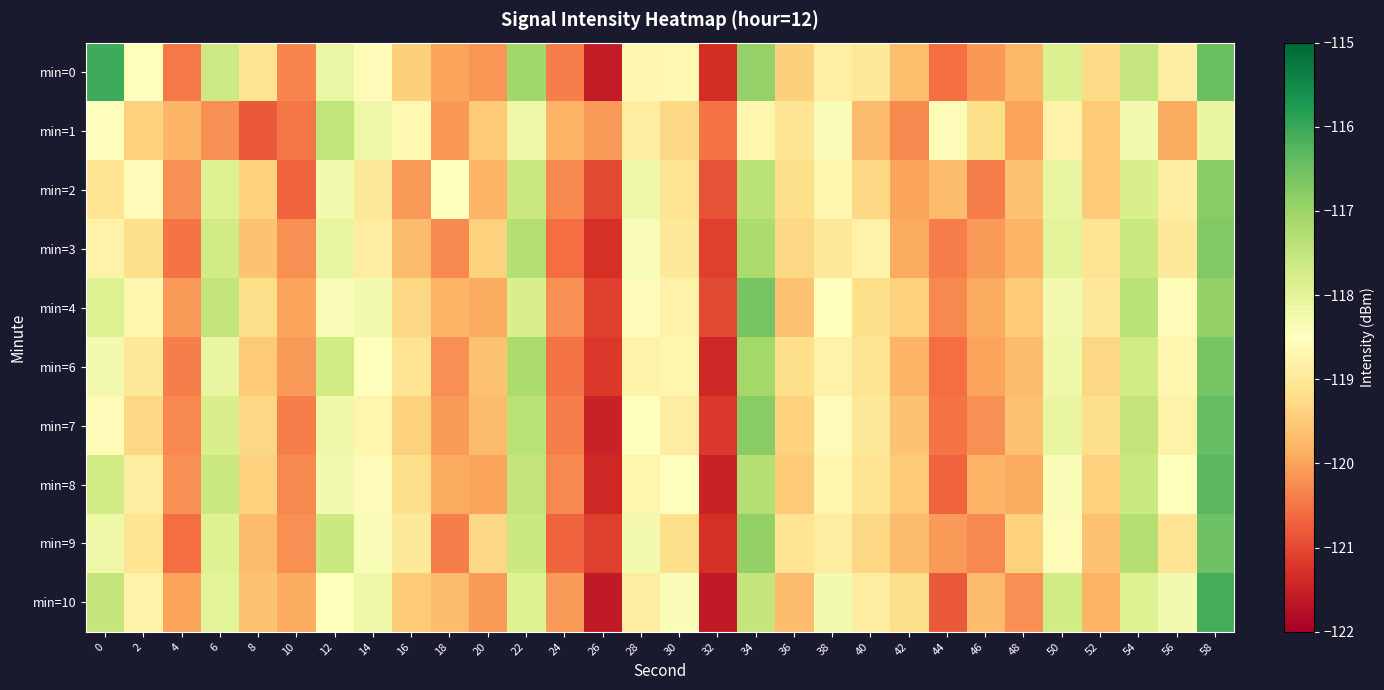

Which has a higher value, 48 or 24?

48